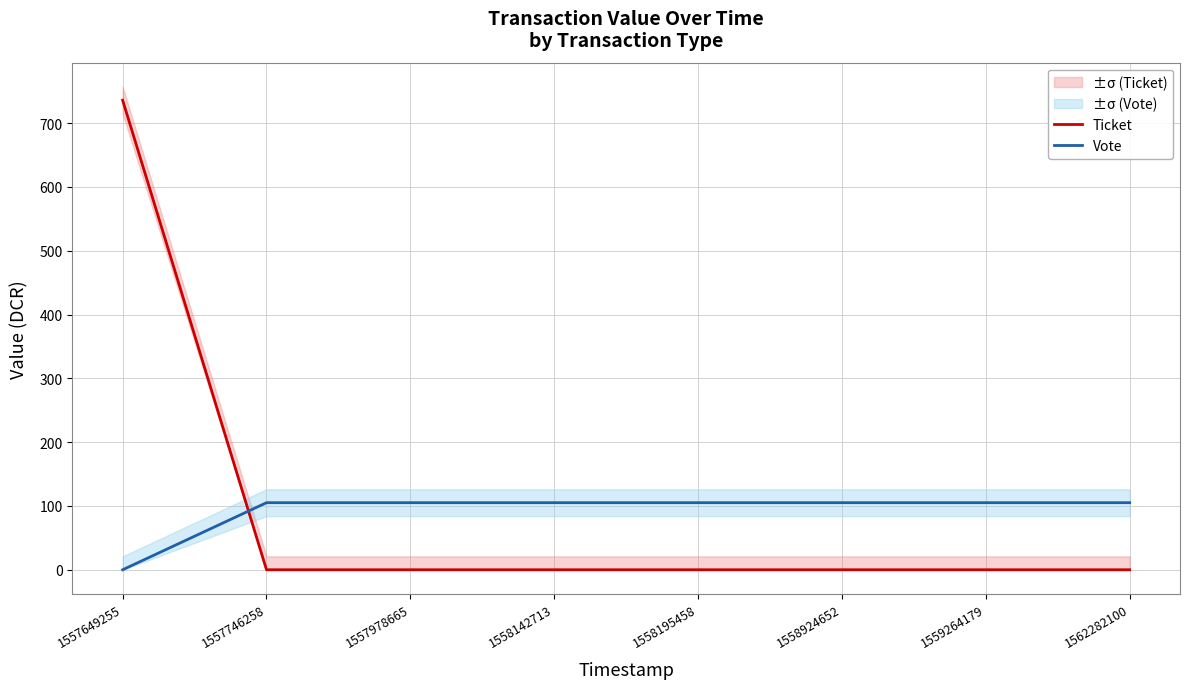

Reading left to right, what are all the values shown in this chart?

Ticket: 1557649255=736.0	1557746258=0.0	1557978665=0.0	1558142713=0.0	1558195458=0.0	1558924652=0.0	1559264179=0.0	1562282100=0.0
Vote: 1557649255=0.0	1557746258=105.1	1557978665=105.1	1558142713=105.1	1558195458=105.1	1558924652=105.1	1559264179=105.1	1562282100=105.1